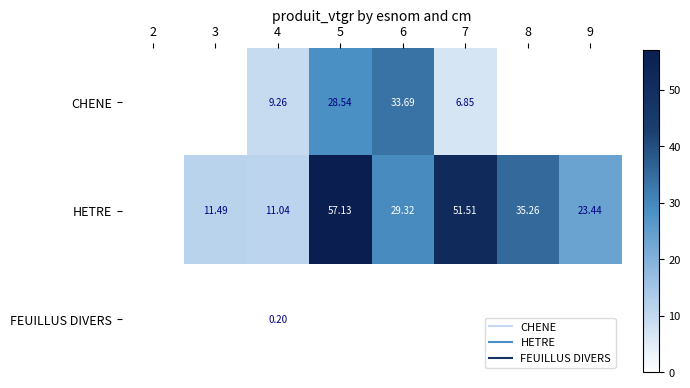

Between 4 and 5, which series saw the biggest shift?

HETRE